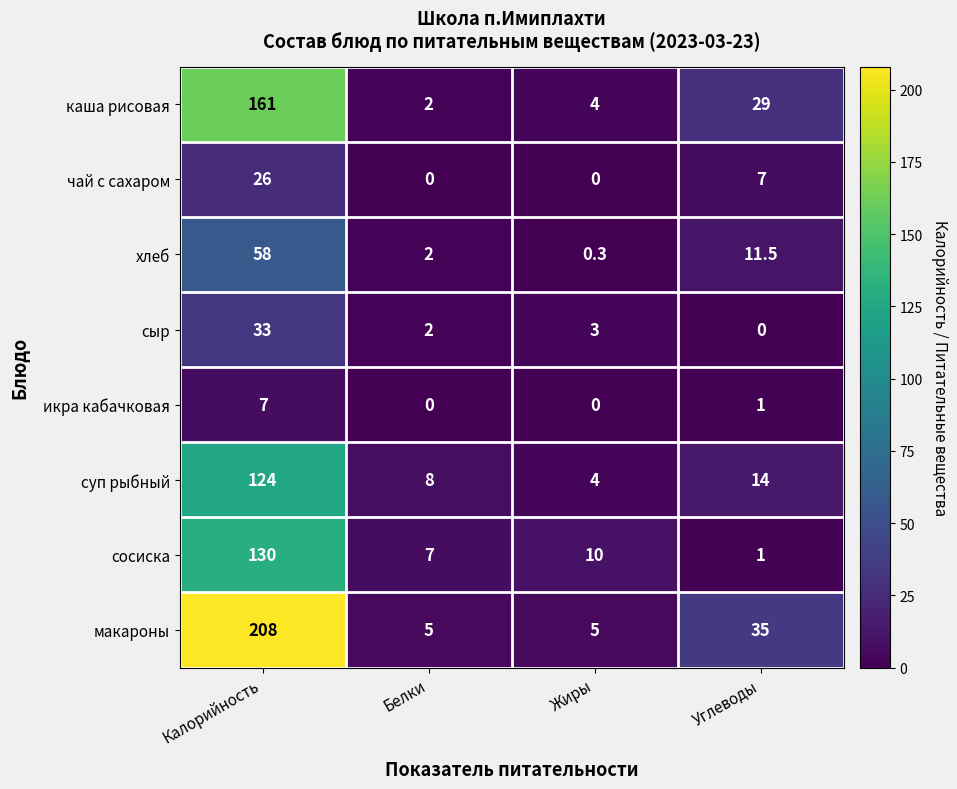

Is it true that каша рисовая equals 38.2 at Углеводы?

False